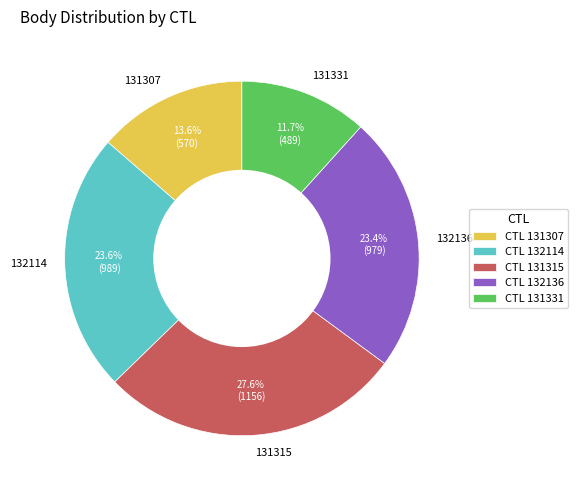

What is the ratio of the value at 132114 to the value at 131307?

1.7